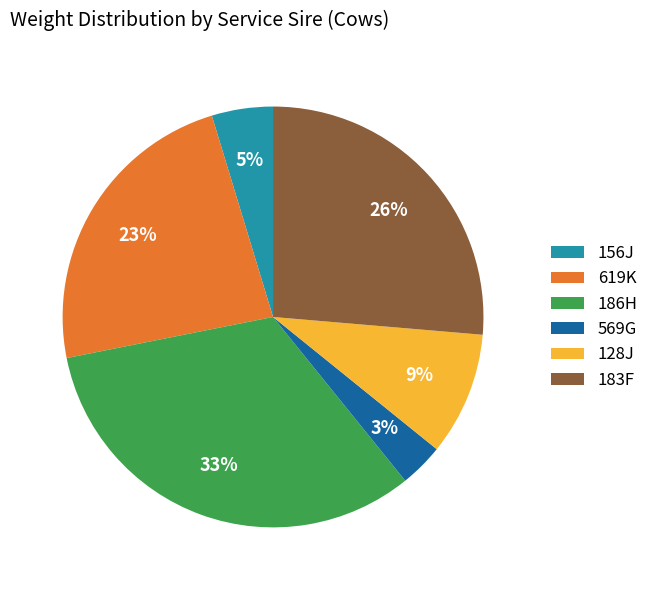

Which has a higher value, 183F or 156J?

183F